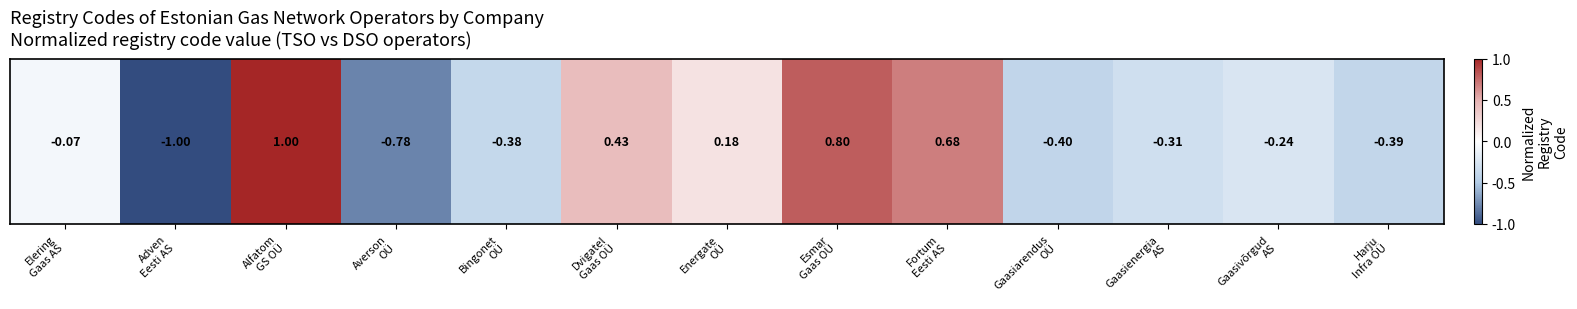

What is the change in value from Elering
Gaas AS to Dvigatel
Gaas OÜ?

+0.5